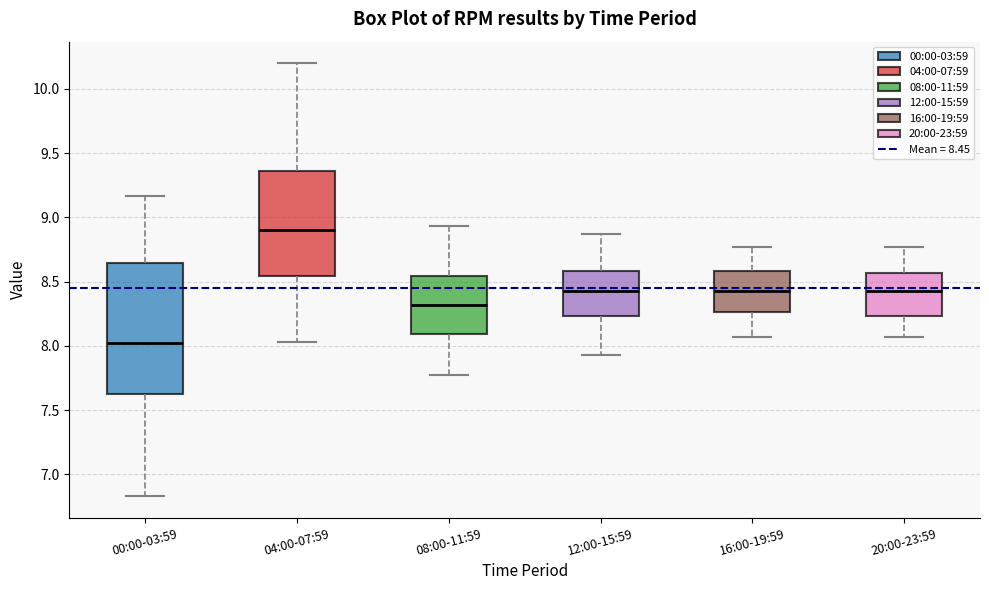

Where does the median line of the box for 04:00-07:59 sit on the y-axis? The values are not printed on the chart, so give them approximately, as read against the axis.

8.90